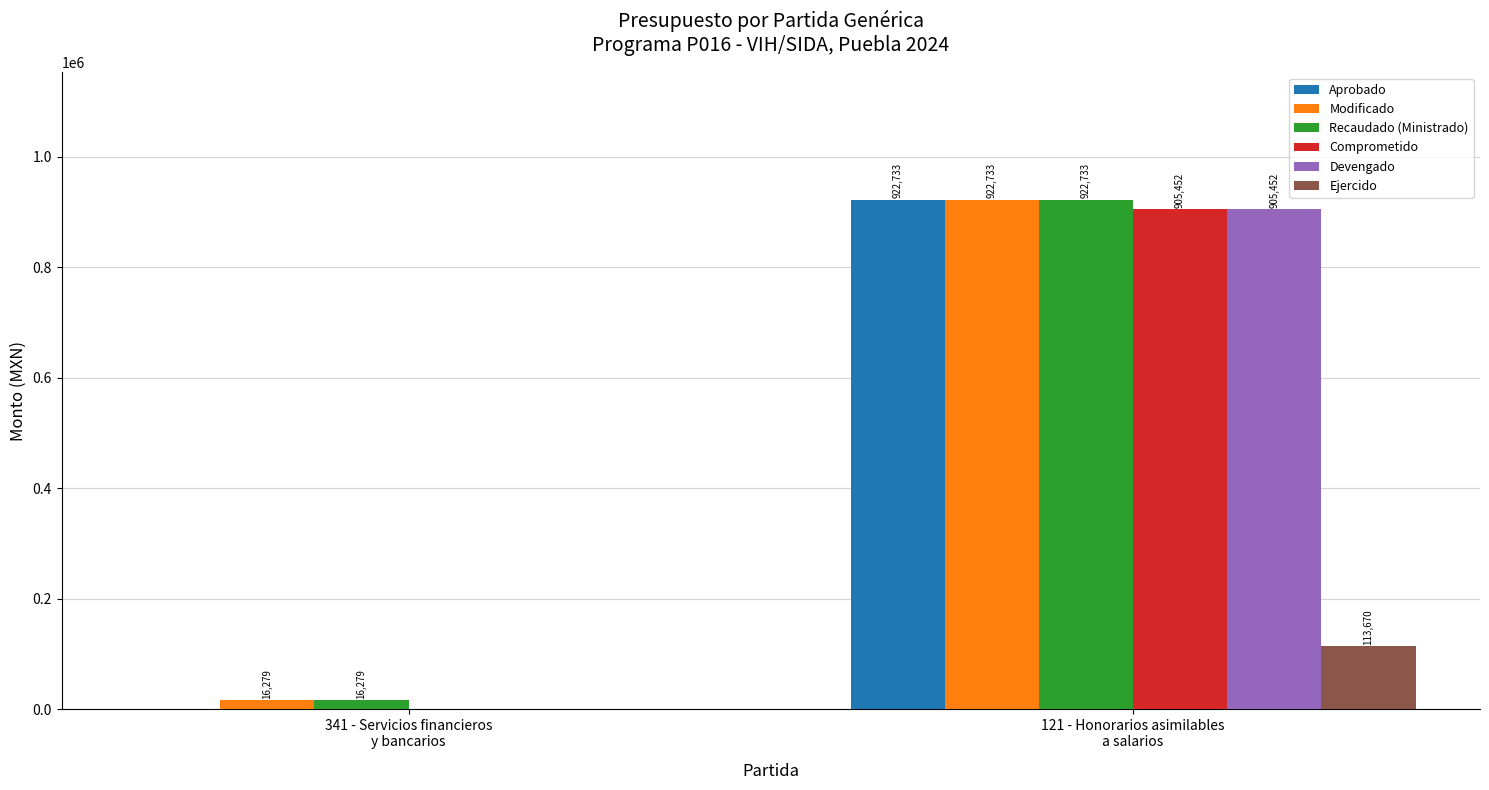

Are the bars horizontal?

No